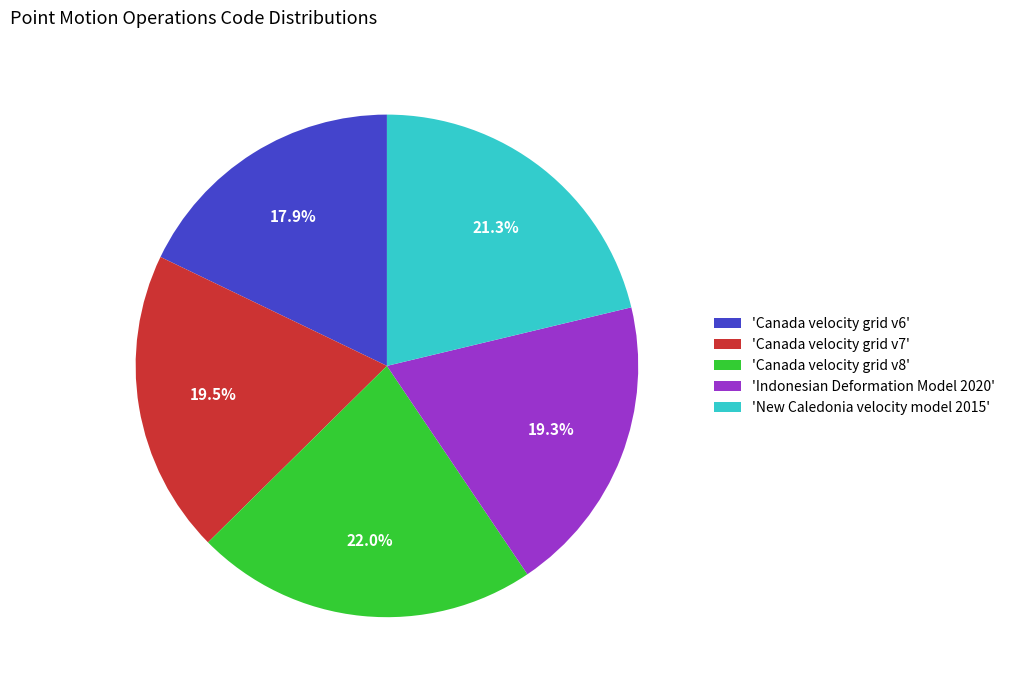

Approximately how many times larger is the value at 'Canada velocity grid v6' compared to 'Canada velocity grid v8'?

0.8